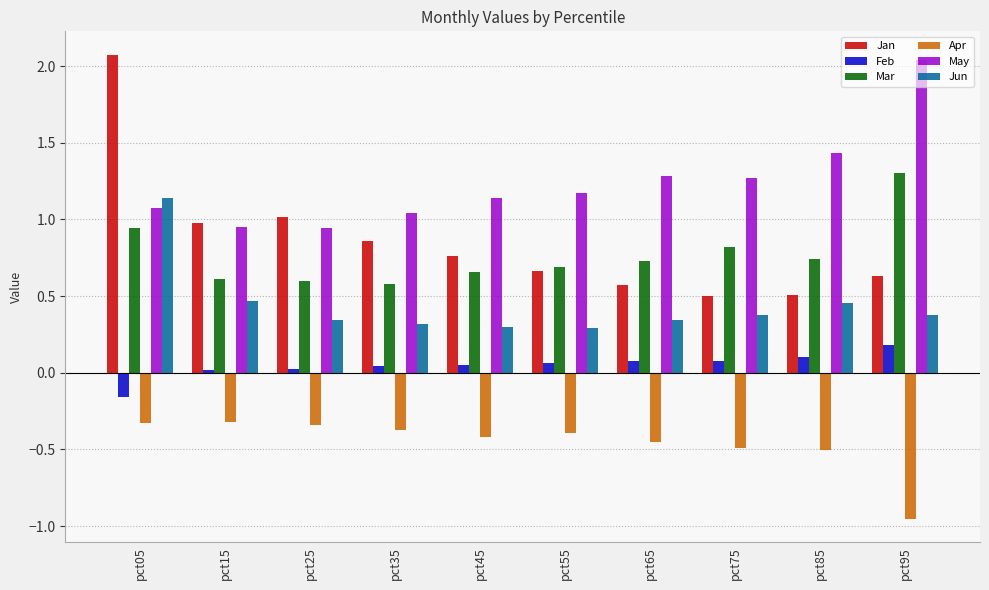

At which label does May reach its peak?

pct95